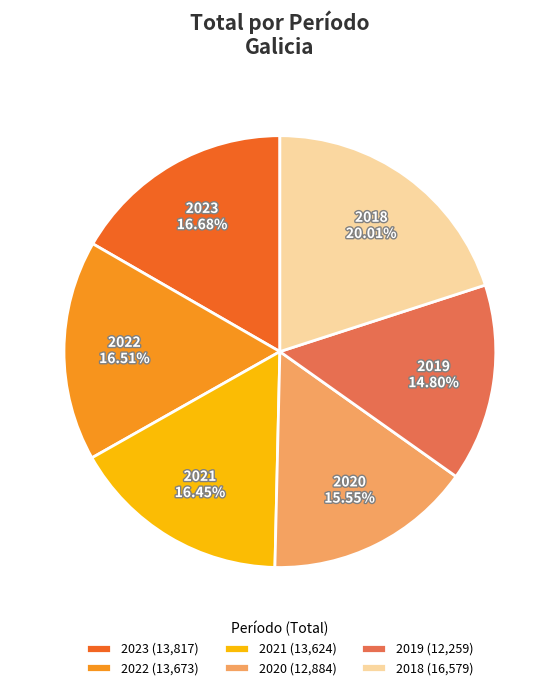

Is it true that 2020 is 8% of the pie?

False